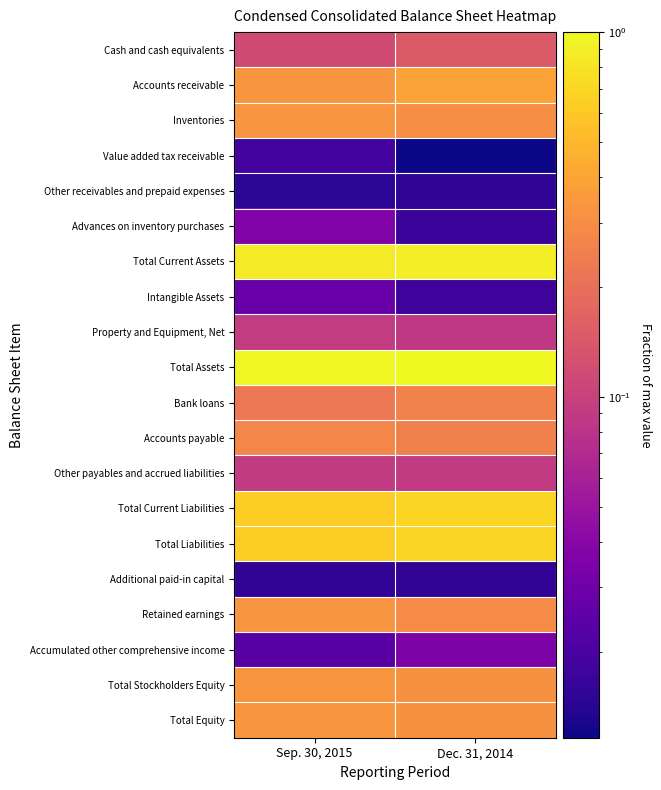

How many data points does each series have?

2